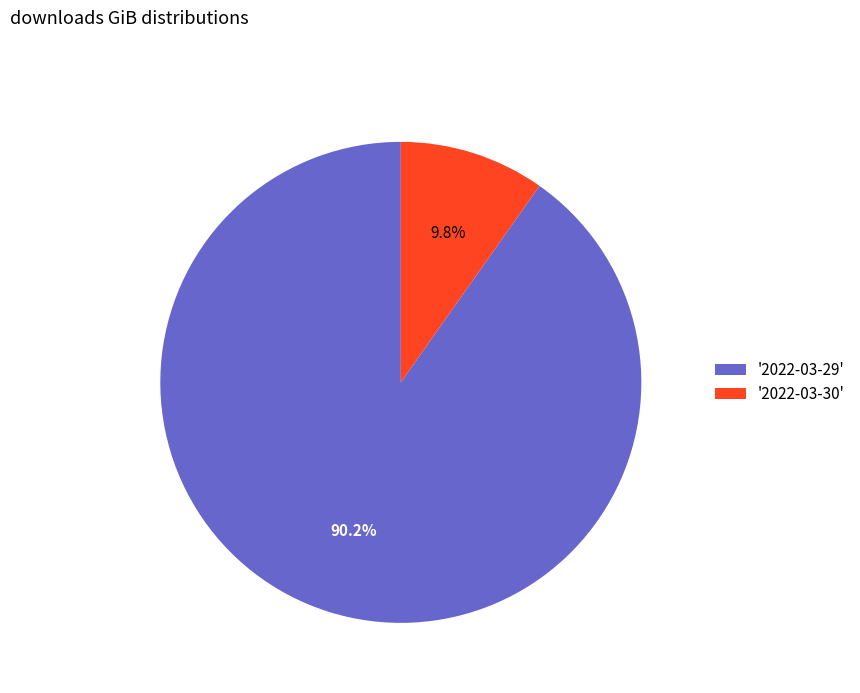

Combined, what portion of the pie is '2022-03-30' and '2022-03-29'?

100.0%